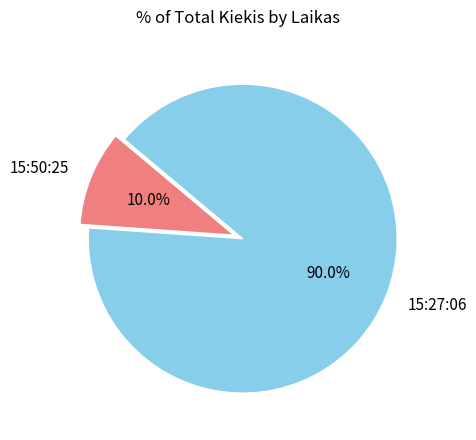

Count the number of slices in the pie.

2